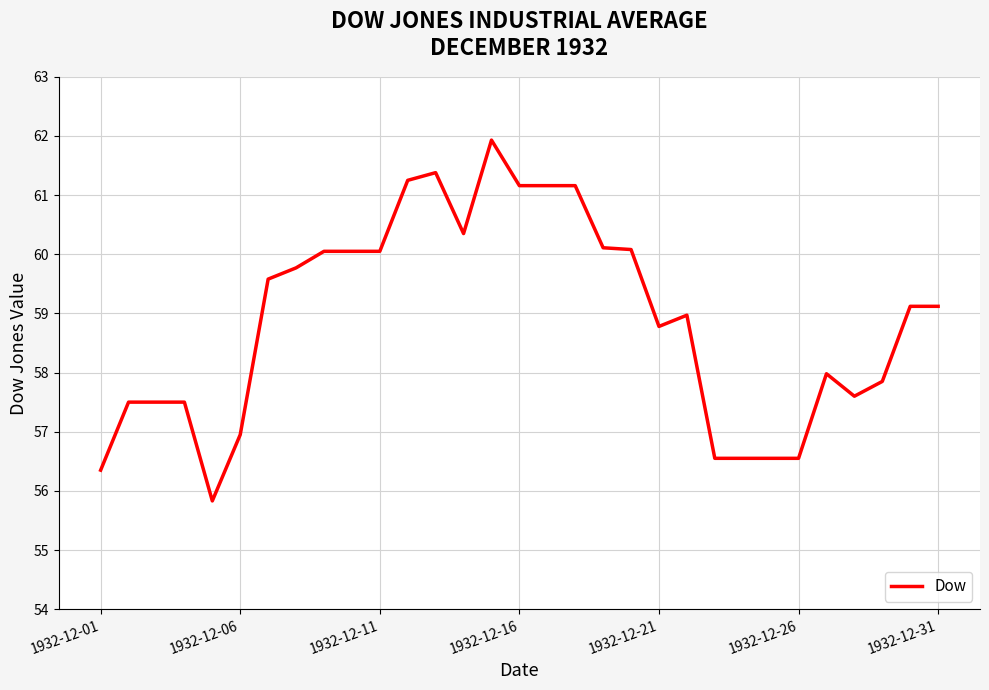

How many lines are shown in the chart?

1